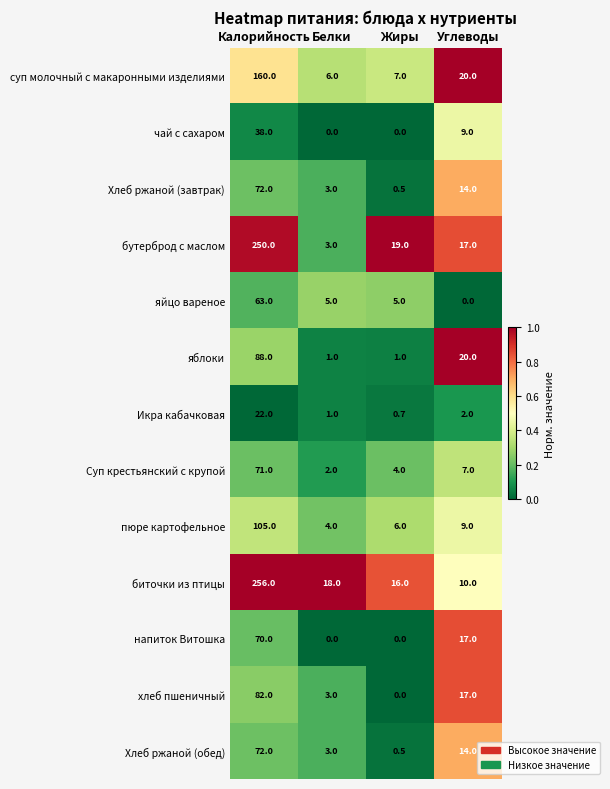

At which label does Икра кабачковая reach its peak?

Калорийность